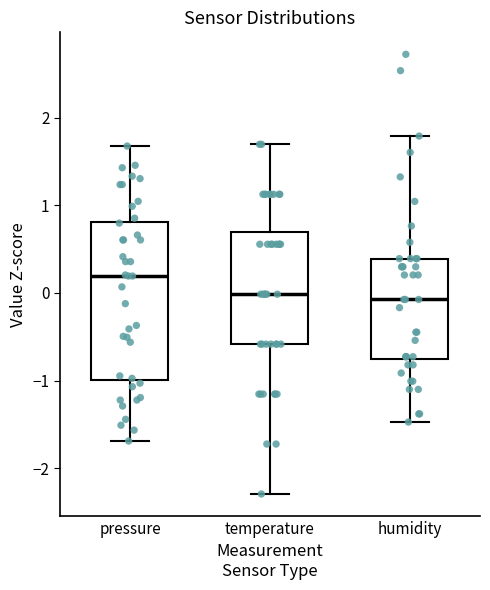

Reading left to right, read every box against the y-axis: the position of its median line, the range the box covers, and the ends of its whiskers. The values are not printed on the chart, so give them approximately, as read against the axis.

pressure: median 0.2, box -1.0 to 0.8, whiskers -1.7 to 1.7
temperature: median 0.0, box -0.6 to 0.7, whiskers -2.3 to 1.7
humidity: median -0.1, box -0.8 to 0.4, whiskers -1.5 to 1.8